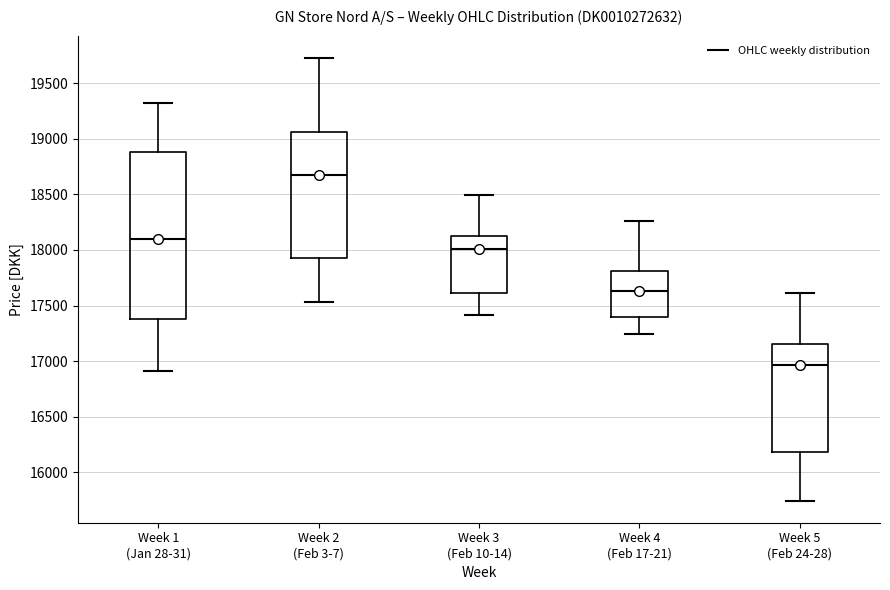

Which box is the tallest, from its lower edge to its upper edge?

Week 1 (Jan 28-31)